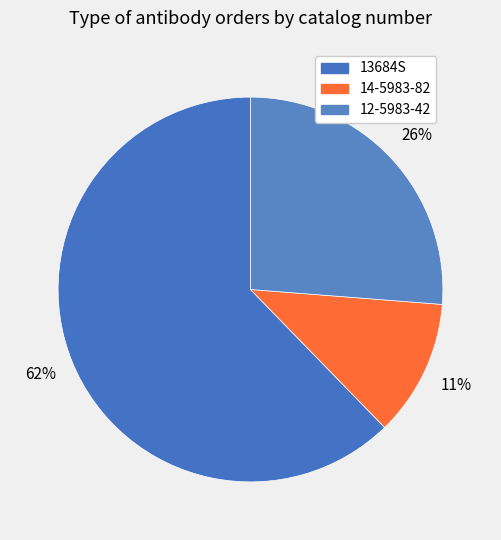

How many slices are in this pie chart?

3